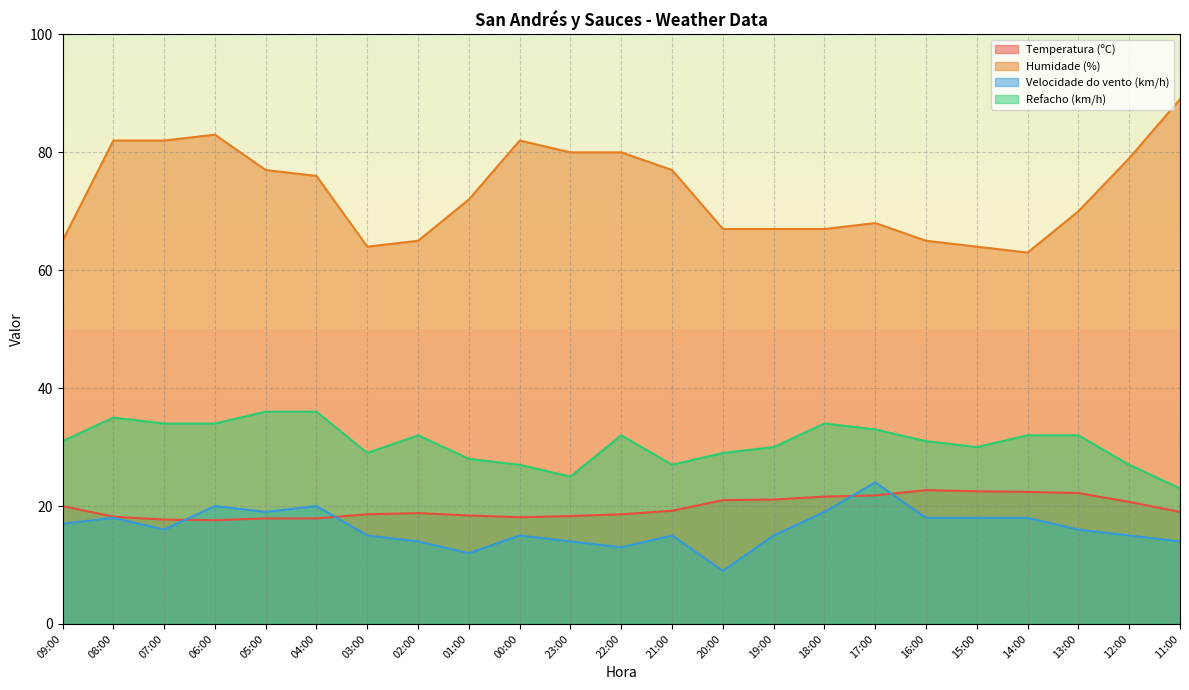

How many lines are shown in the chart?

4